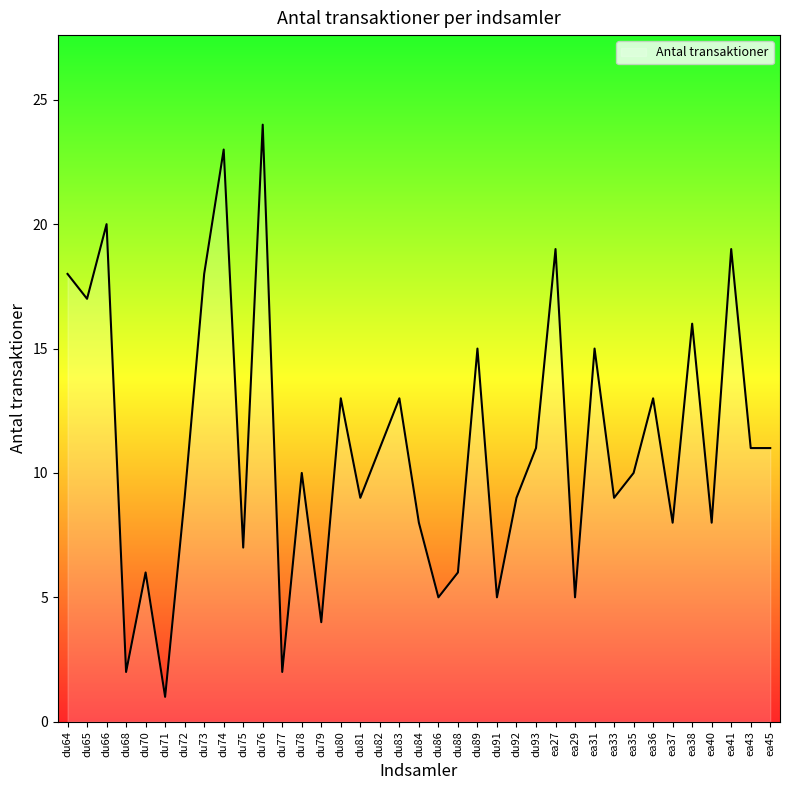

What is the difference between the maximum and minimum values?

23